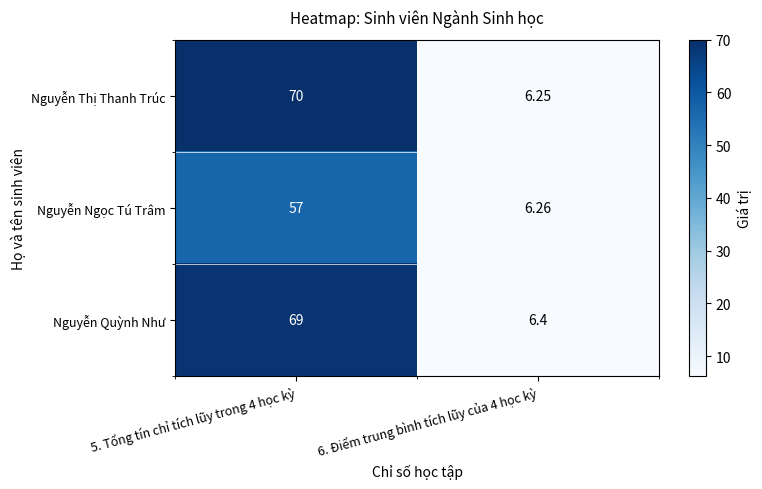

Which series has the largest range (max minus min)?

Nguyễn Thị Thanh Trúc